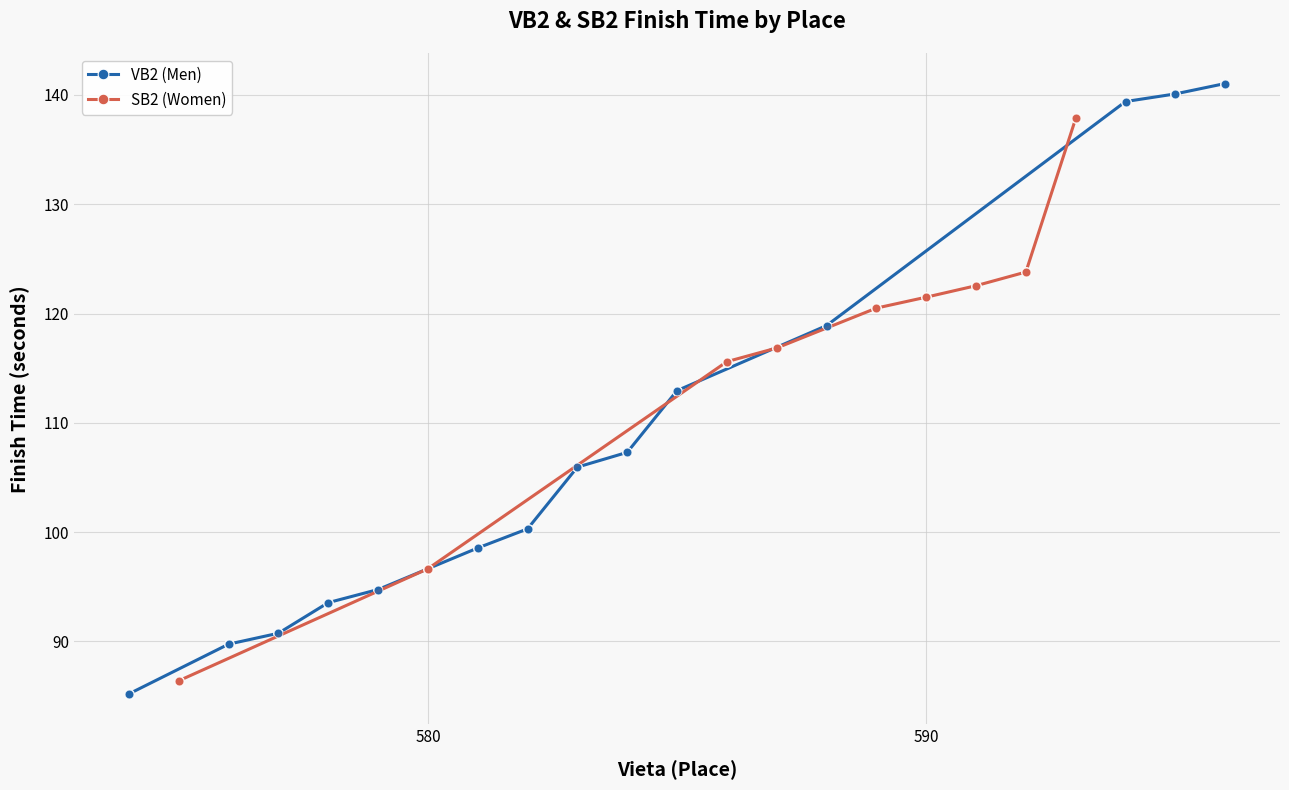

What is the lowest value of the VB2 (Men) series?

85.2